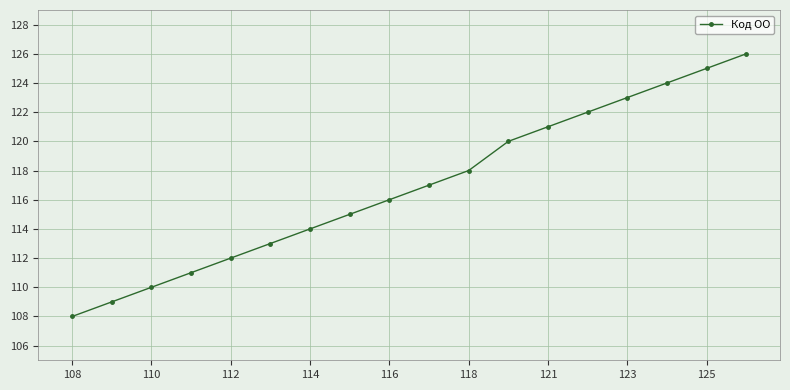

Reading left to right, what are all the values shown in this chart?

108	109	110	111	112	113	114	115	116	117	118	120	121	122	123	124	125	126